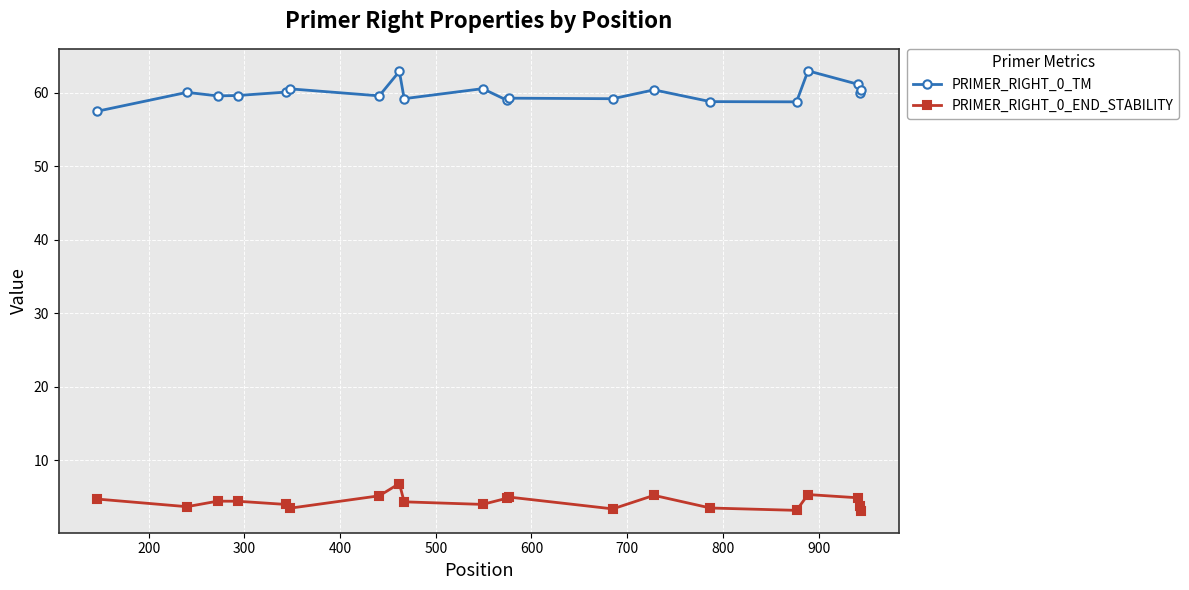

True or false: PRIMER_RIGHT_0_END_STABILITY and PRIMER_RIGHT_0_TM intersect in this chart.

False